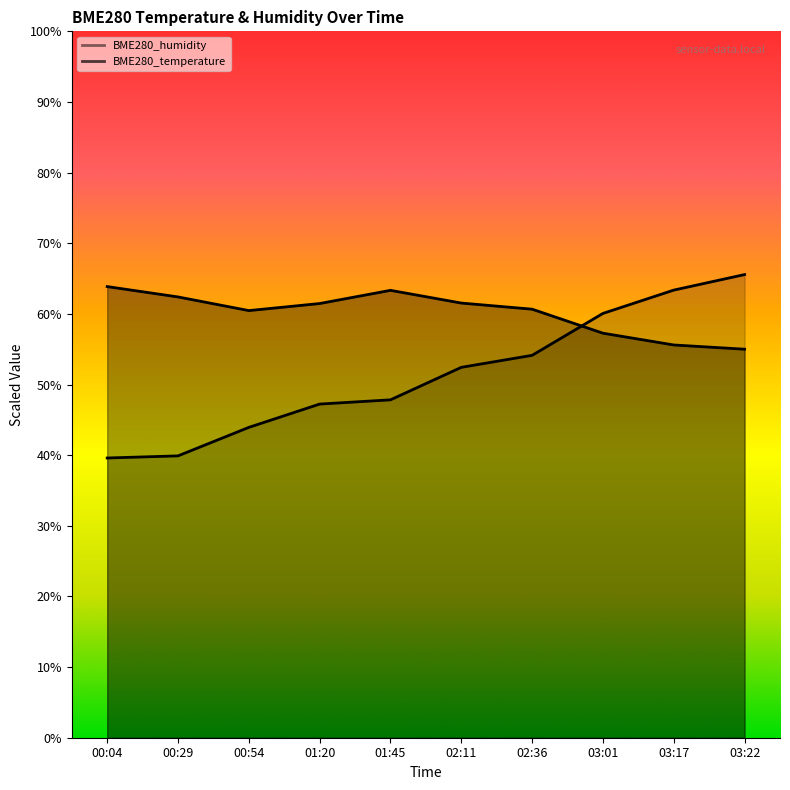

What is the total value across all series at 03:01?

117.3